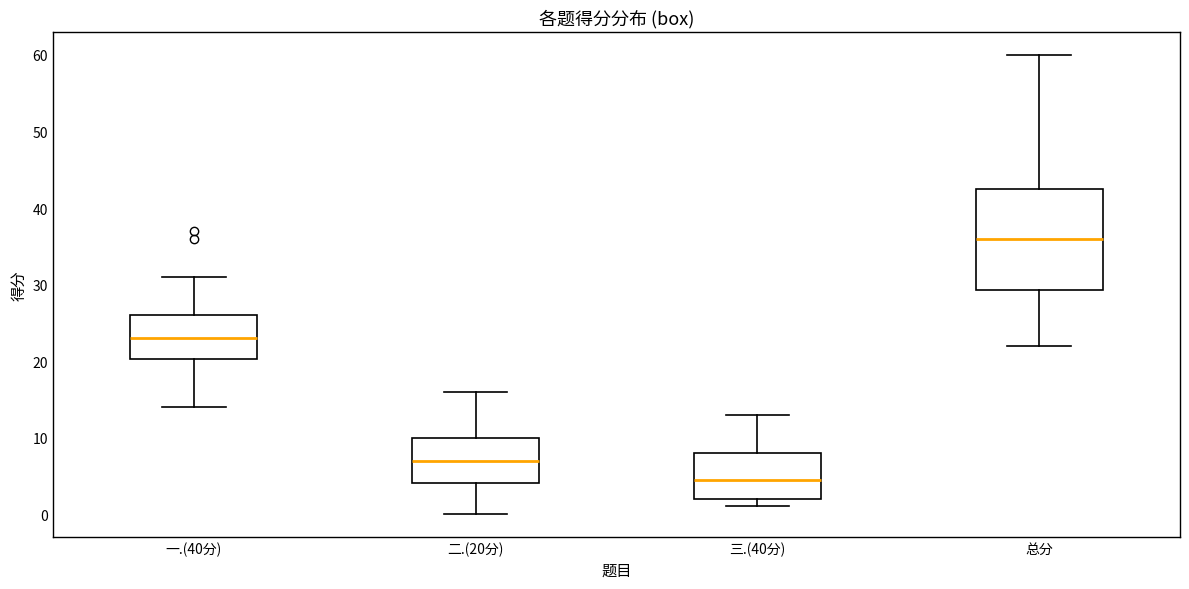

Which box is the tallest, from its lower edge to its upper edge?

总分